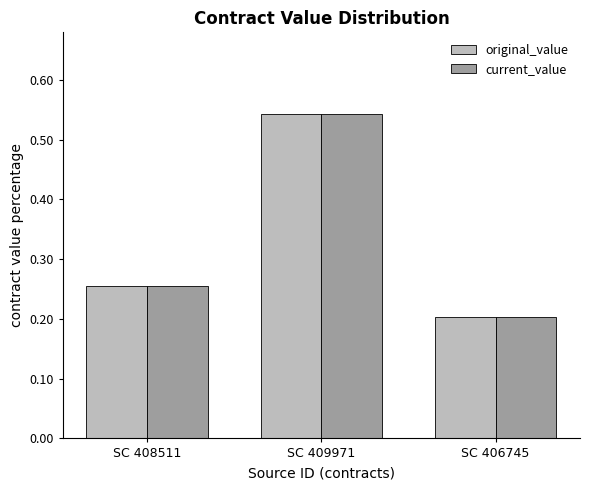

What is the difference between the current_value values at SC 408511 and SC 406745?

0.1